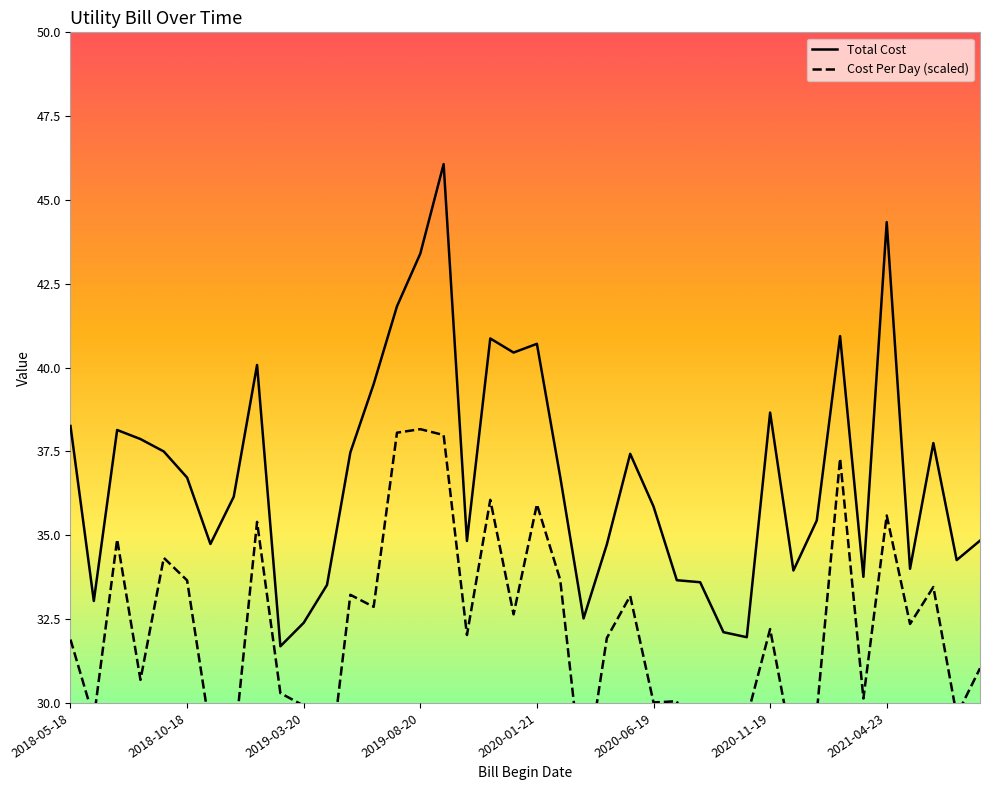

Reading right to left, extract all data points from this chart.

Total Cost: 34.8	34.3	37.8	34.0	44.3	33.8	40.9	35.4	34.0	38.7	32.0	32.1	33.6	33.7	35.9	37.4	34.7	32.5	36.7	40.7	40.5	40.9	34.8	46.1	43.4	41.8	39.5	37.5	33.5	32.4	31.7	40.1	36.1	34.7	36.7	37.5	37.9	38.1	33.0	38.3
Cost Per Day (scaled): 31.0	29.6	33.5	32.4	35.6	30.1	37.3	29.7	28.5	32.2	29.6	28.8	28.2	30.1	30.0	33.2	31.9	27.4	33.7	35.9	32.6	36.1	32.0	38.0	38.2	38.1	32.9	33.2	27.4	29.9	30.3	35.4	28.6	29.1	33.7	34.3	30.7	34.9	29.5	31.9